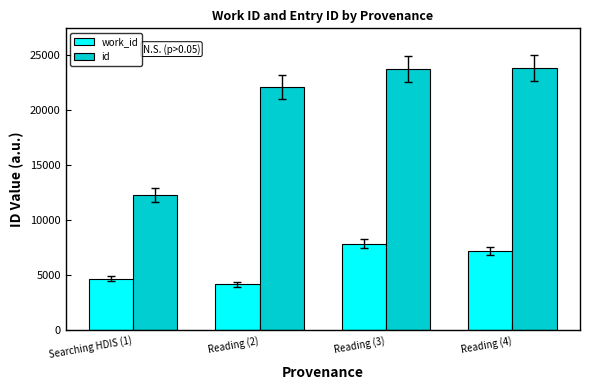

What is the difference between the id values at Reading (3) and Reading (2)?

1621